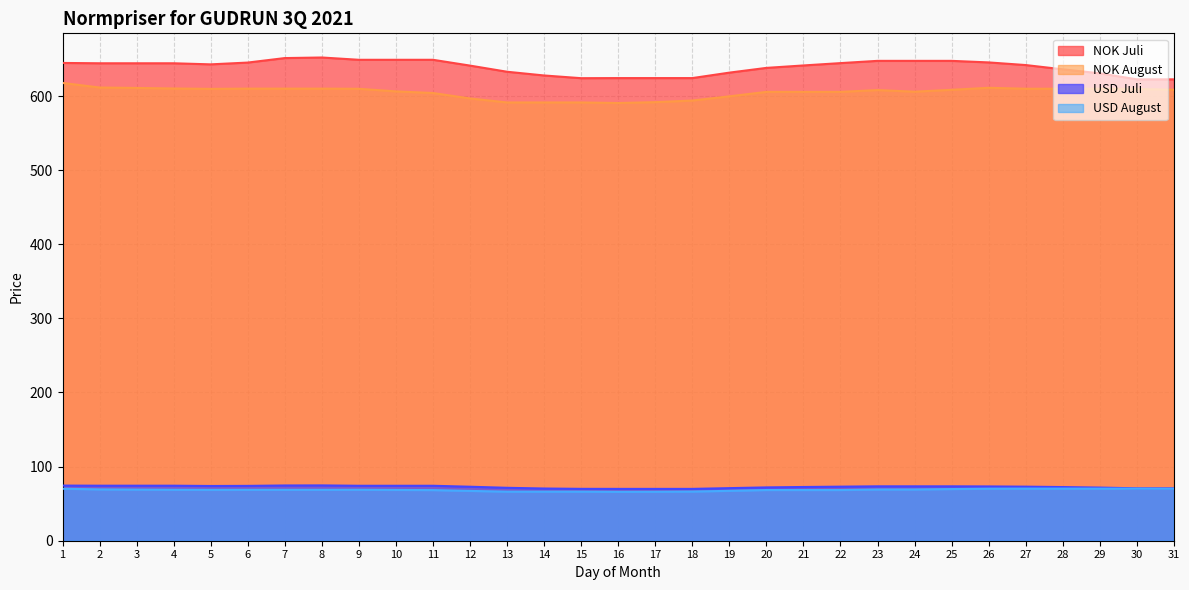

Does the chart display data point markers on the line(s)?

No